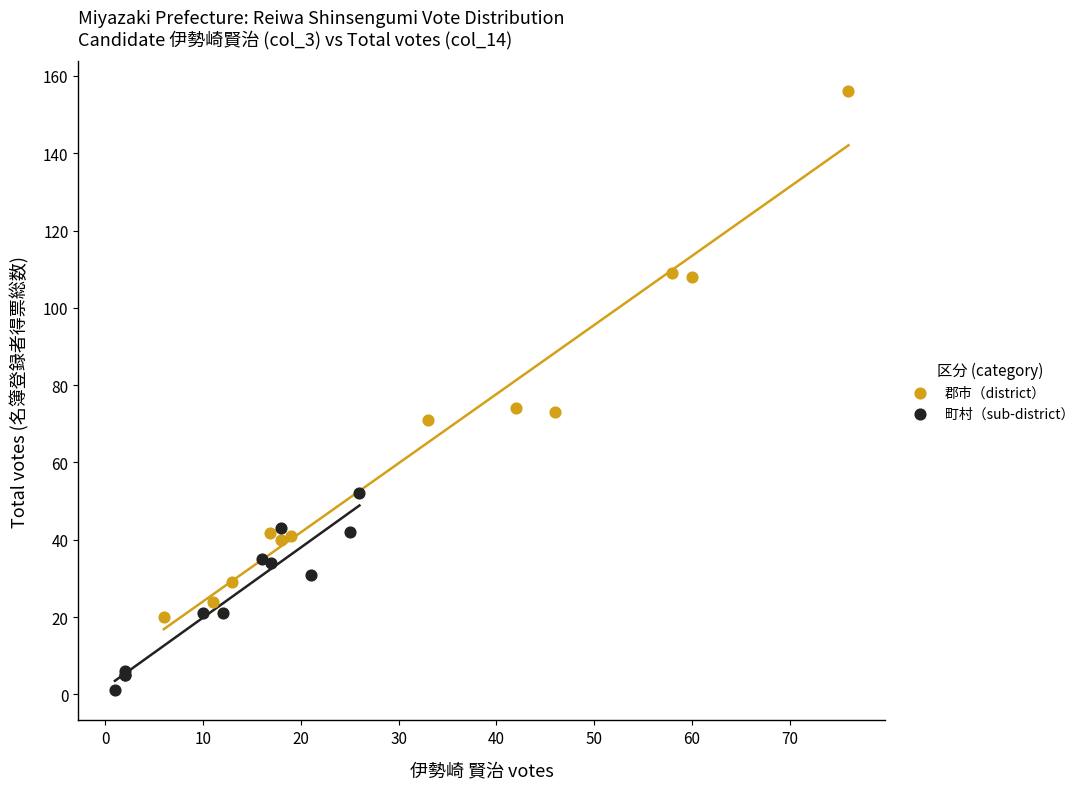

Which series contains the highest Y value?

郡市（district）